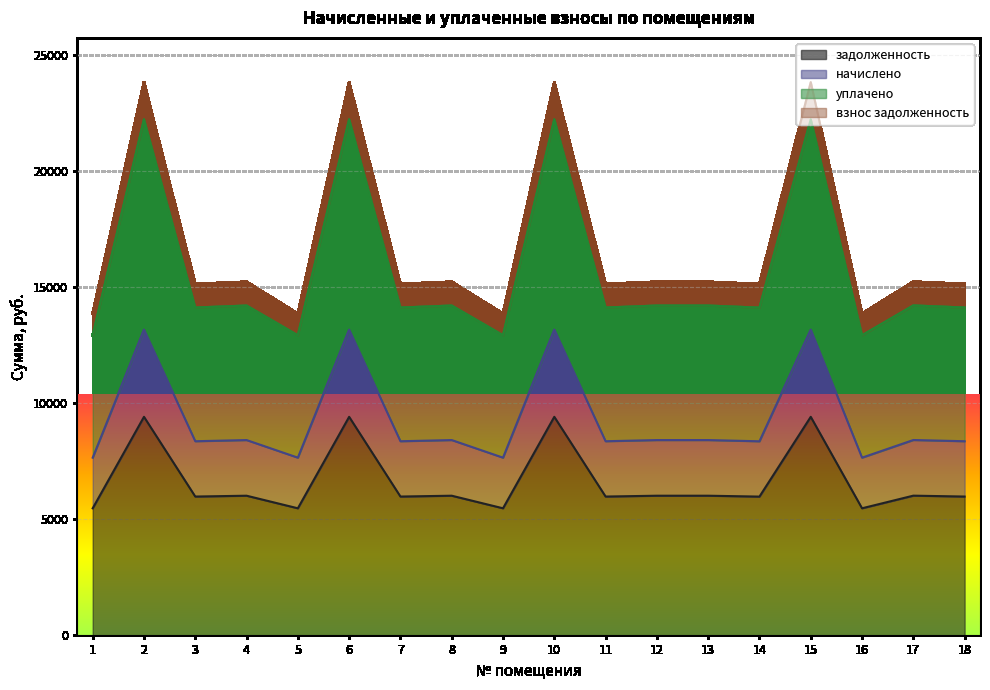

At how many categories does at least one series exceed 19643?

4